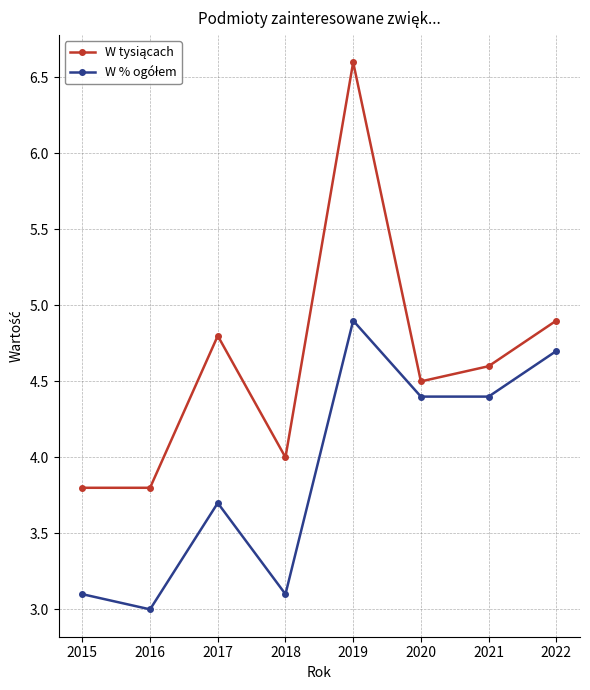

Which label corresponds to the smallest value in the chart?

2016